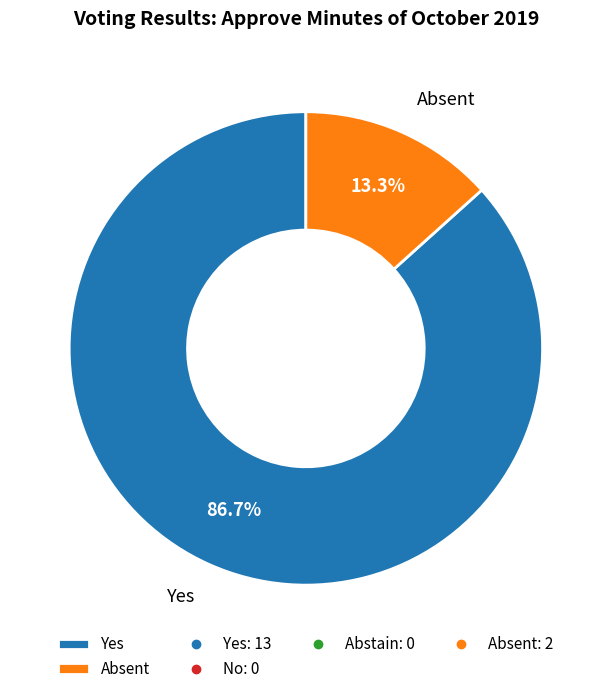

To the nearest percent, what portion does Yes represent?

87%